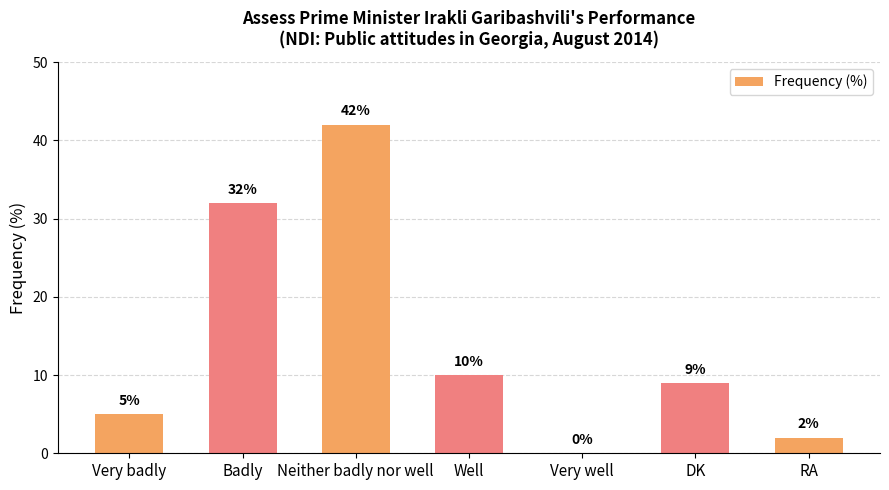

What is the maximum value shown in the chart?

42